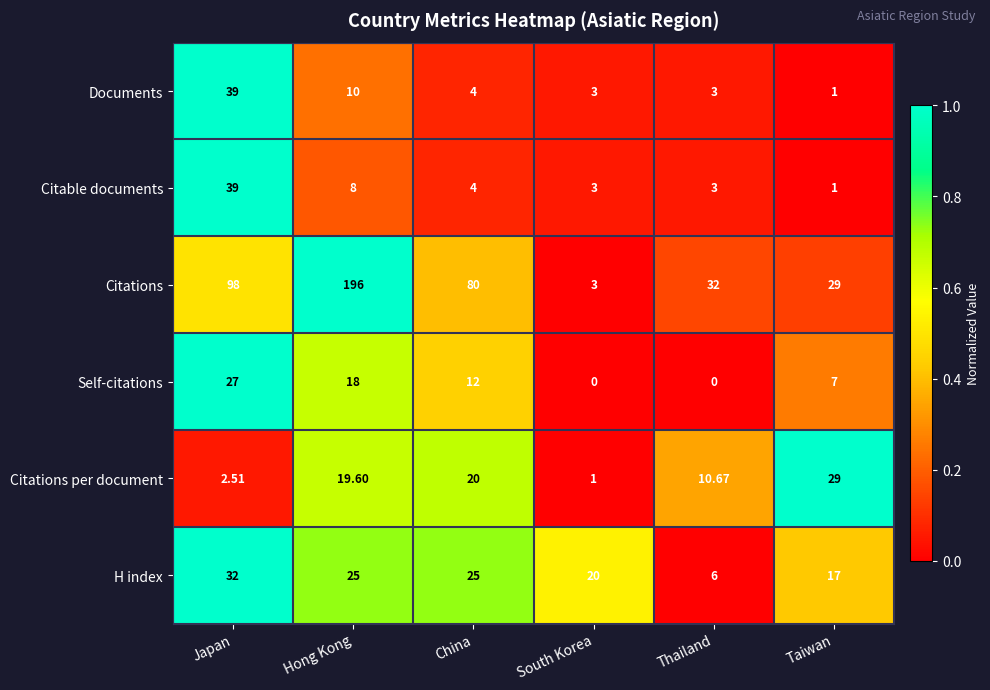

At which label does Citations per document reach its peak?

Taiwan